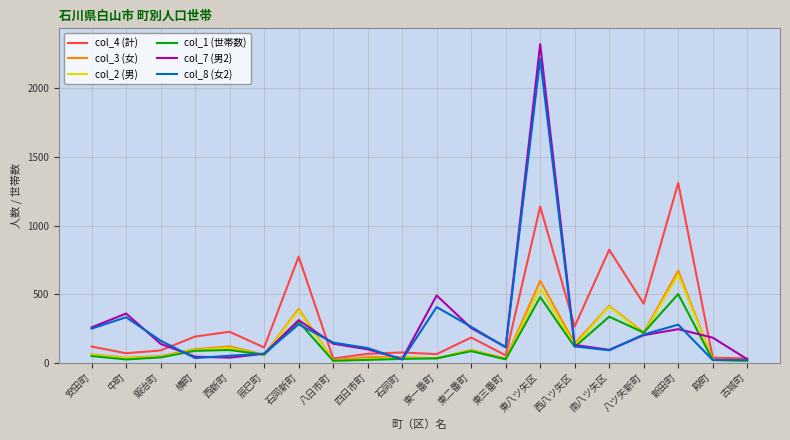

Is the value of col_7 (男2) at 東二番町 greater than the value of col_3 (女) at 東一番町?

Yes